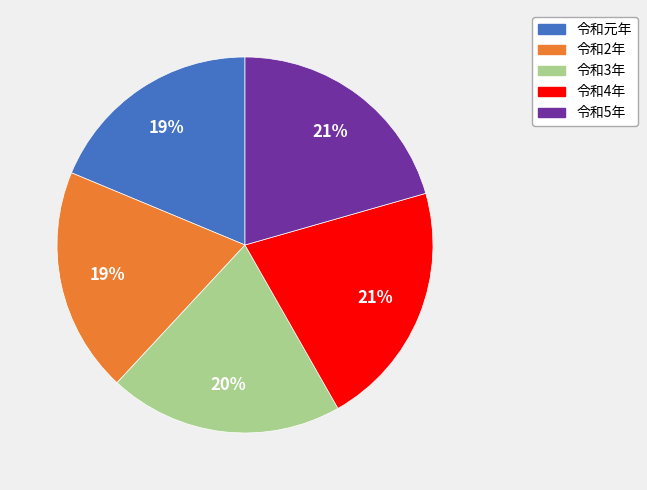

Approximately how many times larger is the value at 令和5年 compared to 令和2年?

1.1